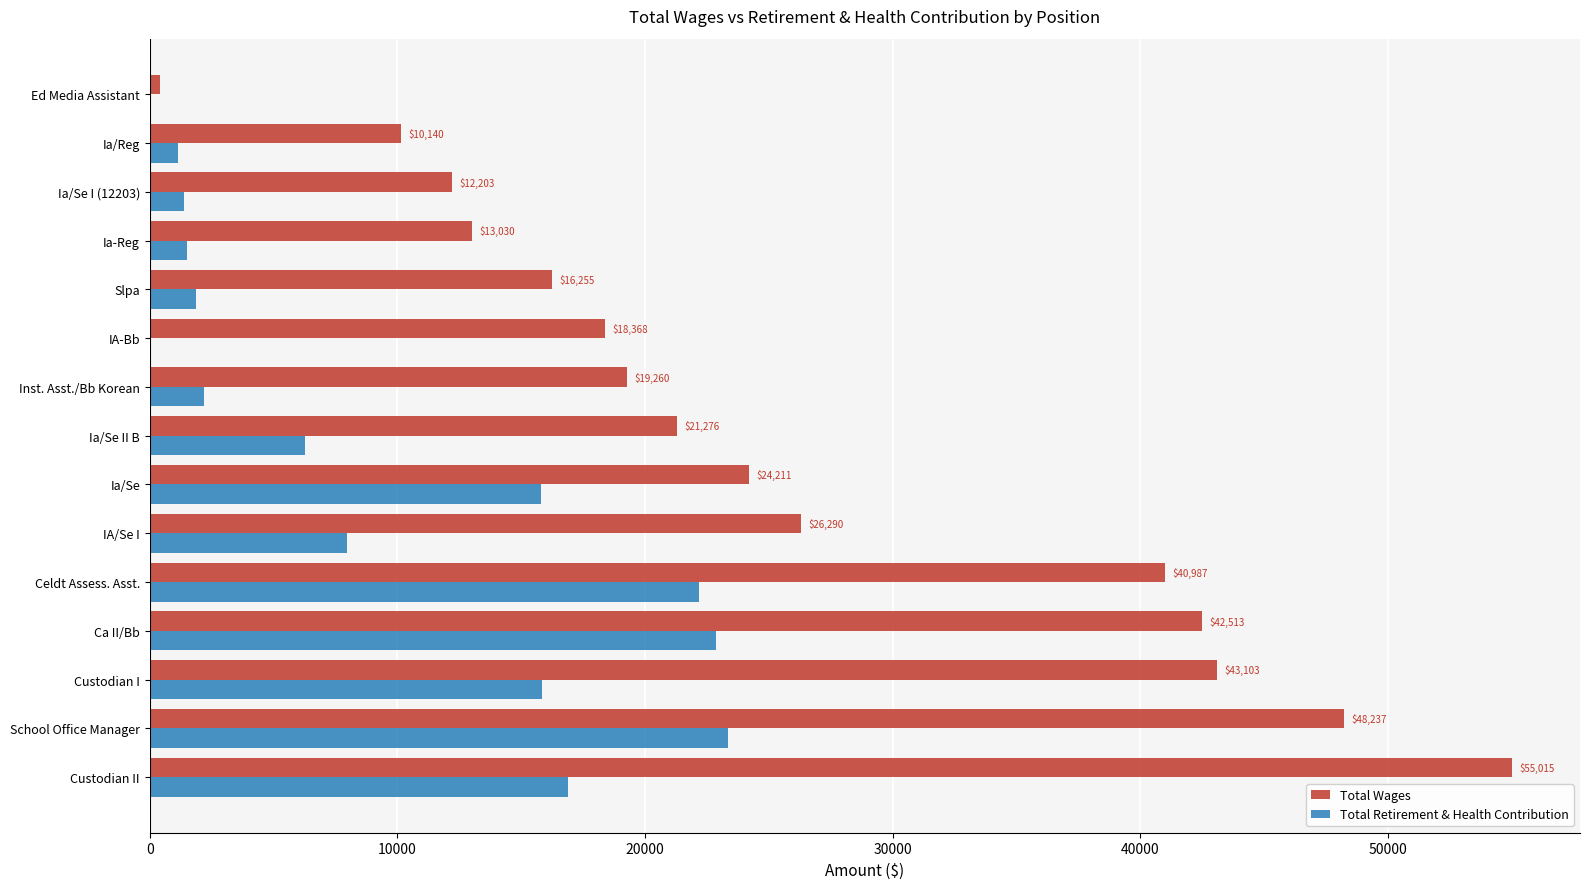

At which category does the chart reach its peak across all series?

Custodian II